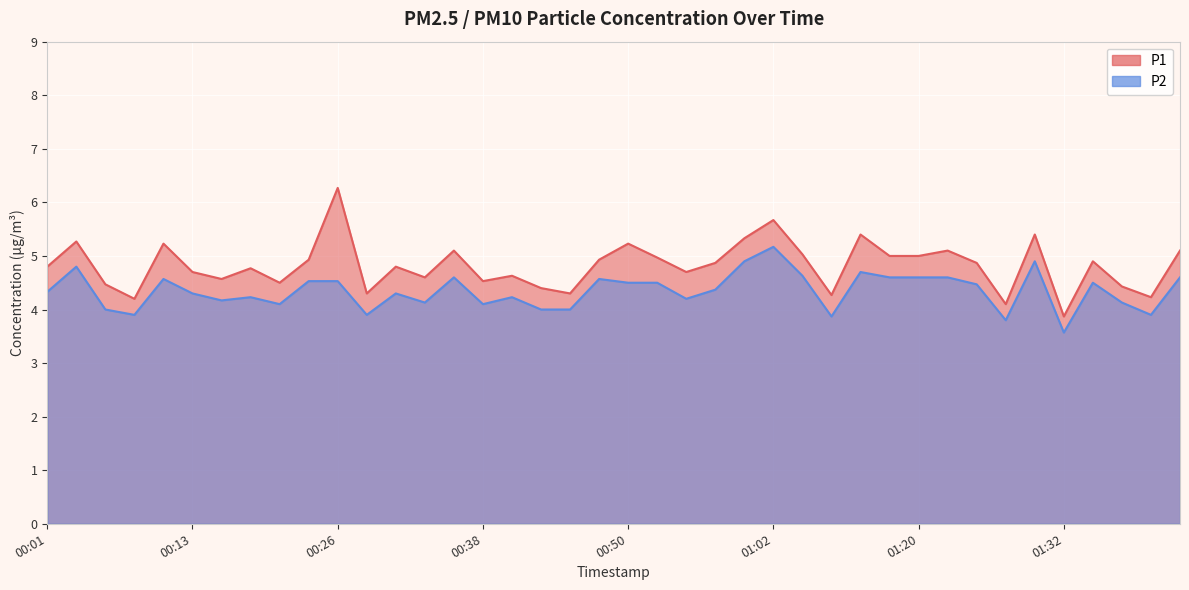

Where is P1 nearest to the value 5?

01:18